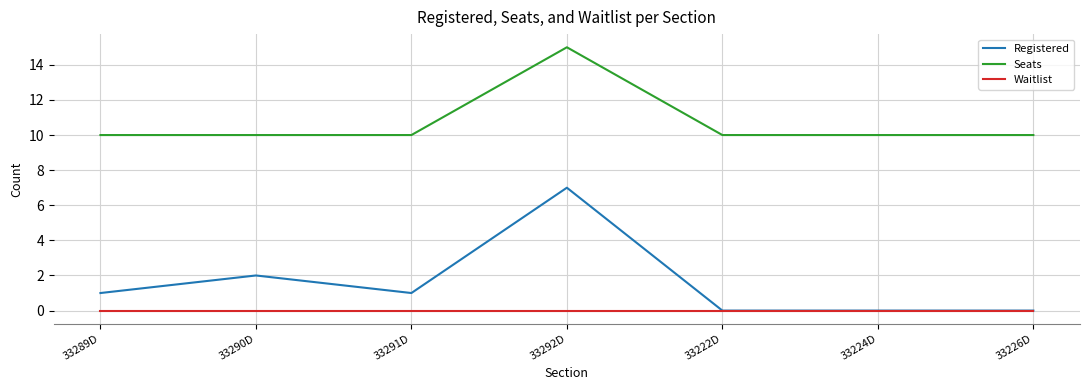

Where is the first local minimum for Registered?

33291D